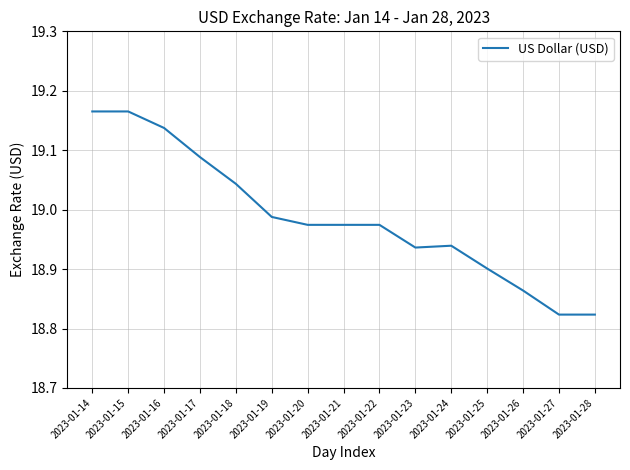

Is this an area chart (filled region under the line)?

No